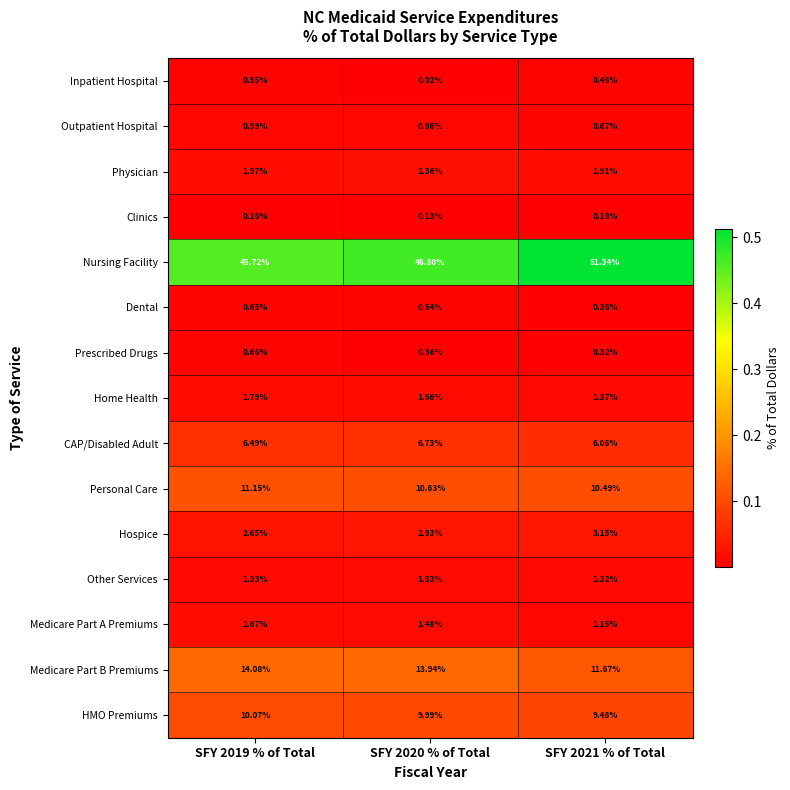

Rank the series by their maximum value, from highest to lowest.

Nursing Facility, Medicare Part B Premiums, Personal Care, HMO Premiums, CAP/Disabled Adult, Hospice, Physician, Home Health, Medicare Part A Premiums, Other Services, Outpatient Hospital, Prescribed Drugs, Dental, Inpatient Hospital, Clinics